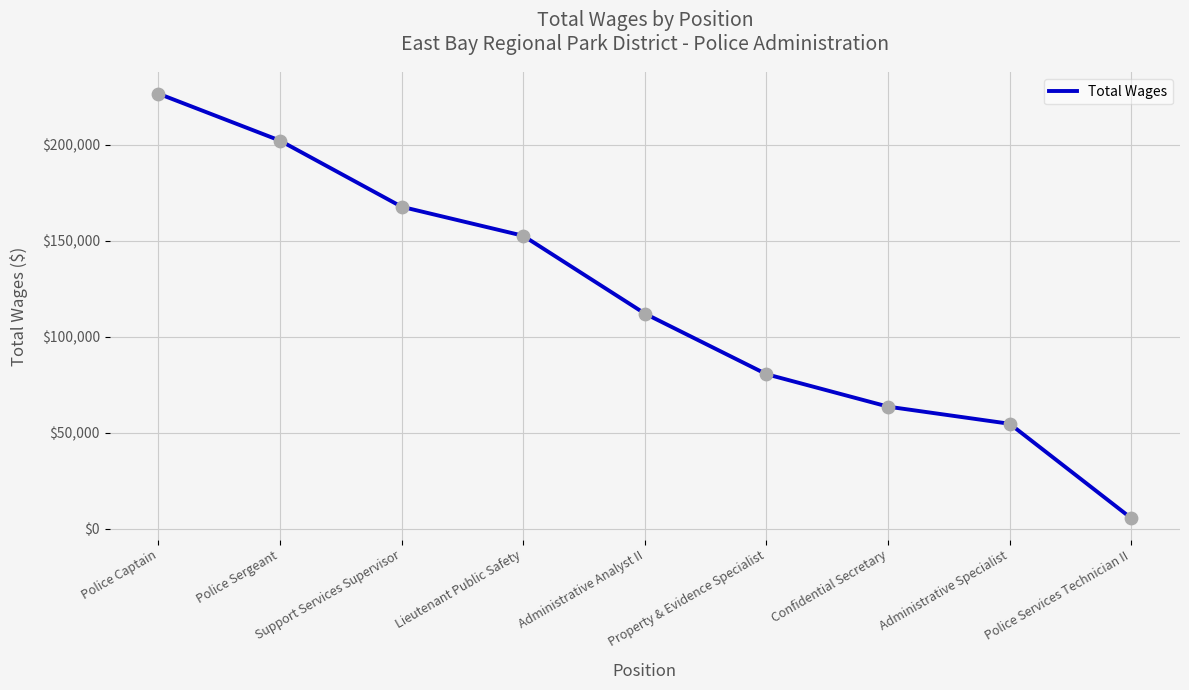

Approximately how many times larger is the value at Confidential Secretary compared to Support Services Supervisor?

0.4